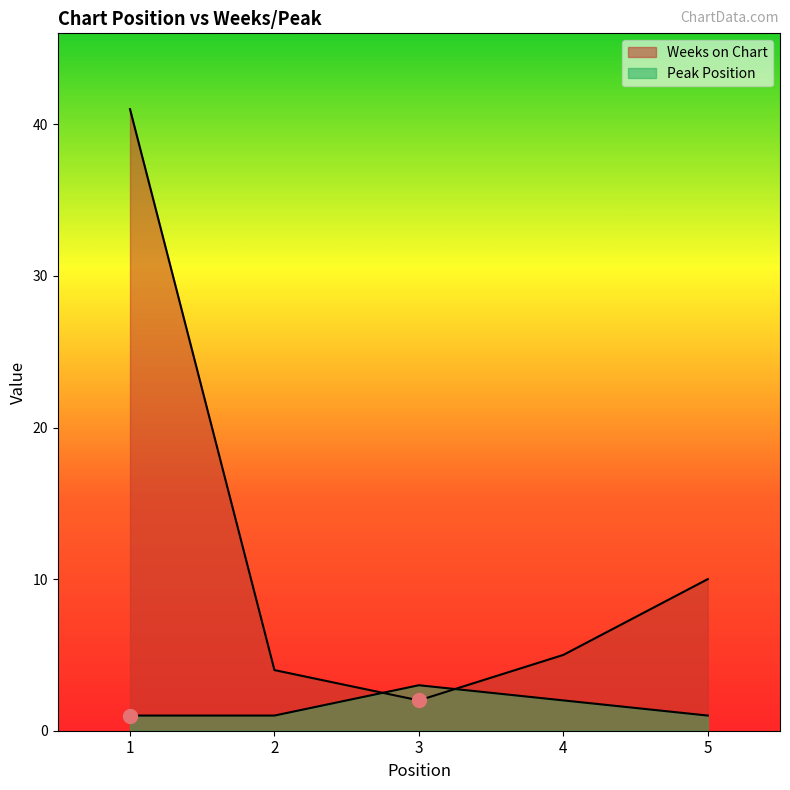

Does the chart display data point markers on the line(s)?

No